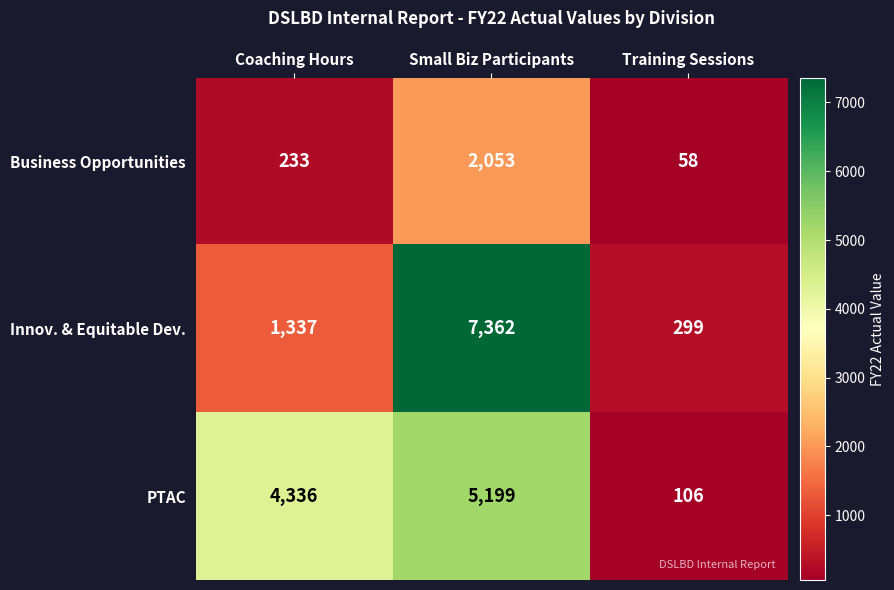

What is the spread (max minus min) of values at Training Sessions?

241